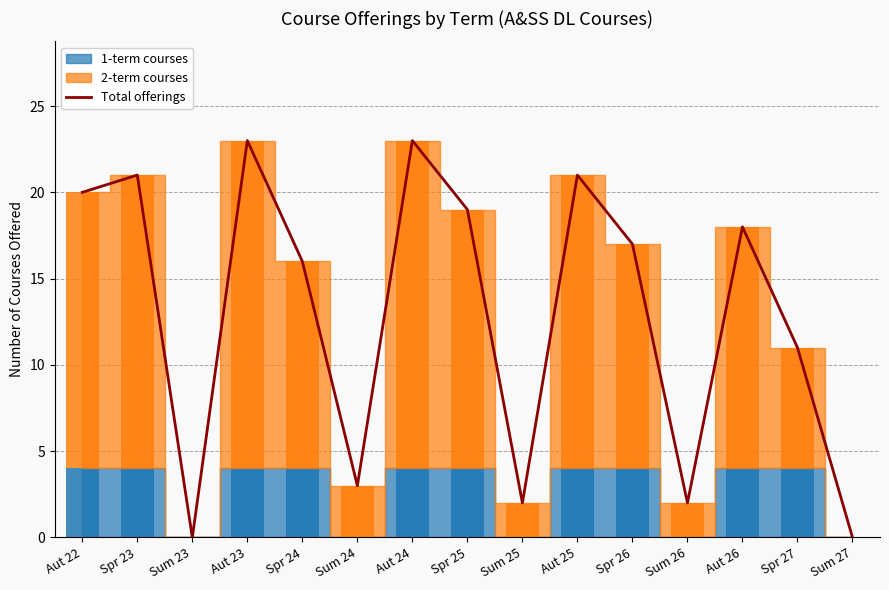

What is the change in value from Sum 24 to Sum 26?

-1